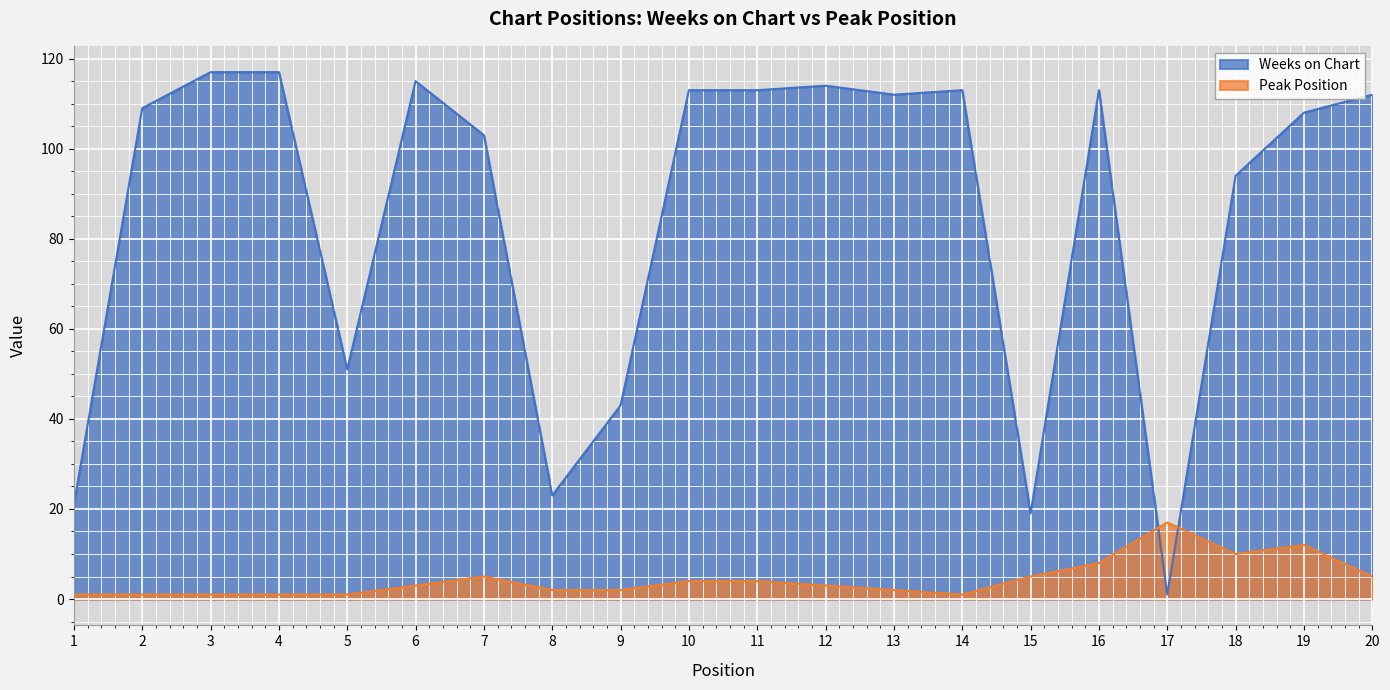

What are all the series names shown in the legend?

Weeks on Chart, Peak Position